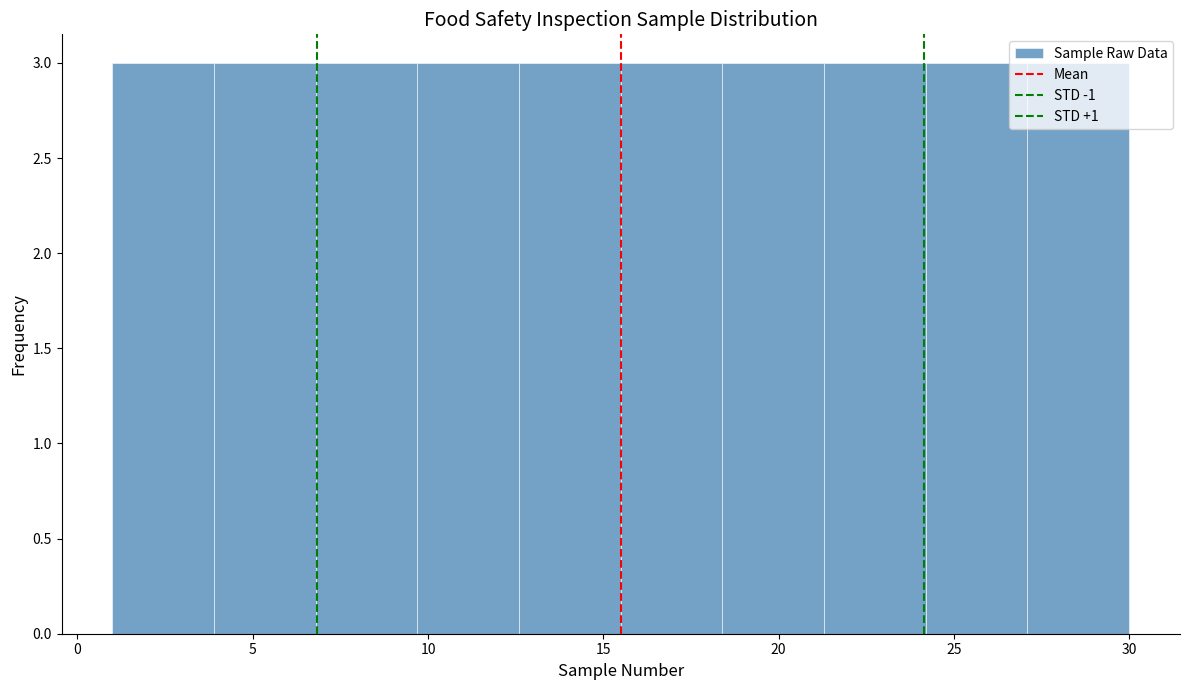

What is the height of the bar covering 12.6 to 15.5 on the x-axis? Neither the bar edges nor the heights are printed on the chart, so give them approximately, as read against the axes.

3